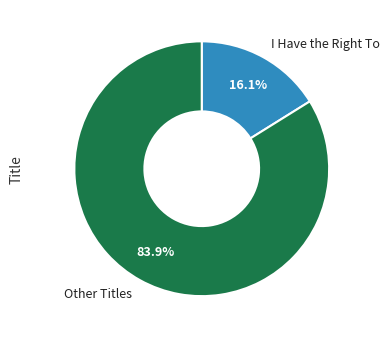

Does Other Titles represent more than half of the total?

Yes